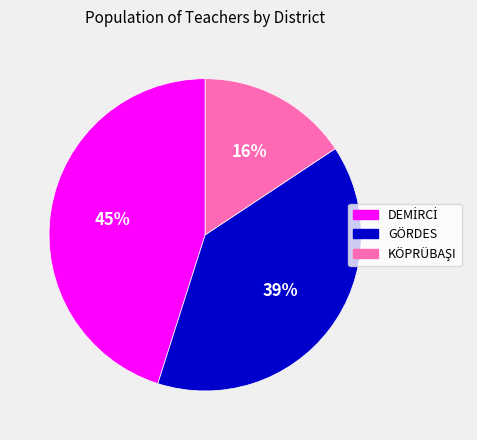

Does GÖRDES represent more than half of the total?

No